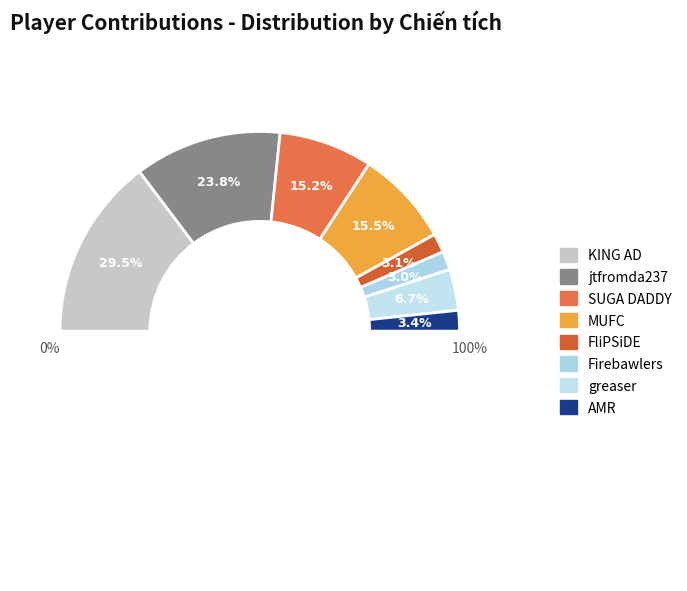

True or false: AMR accounts for 3% of the total.

True